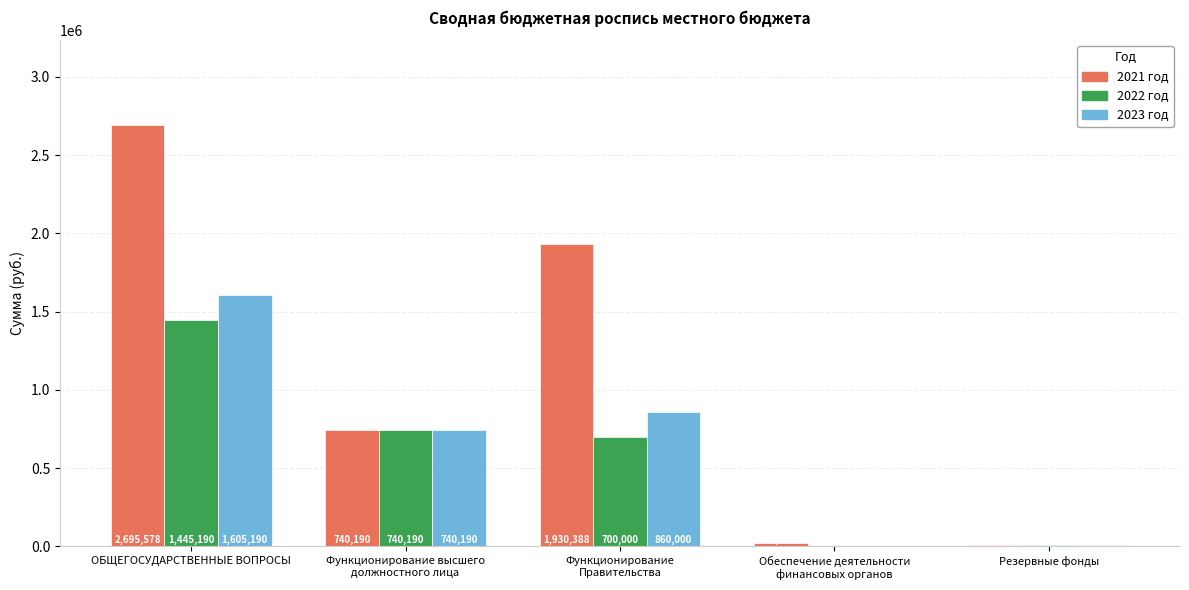

The value of 2021 год at ОБЩЕГОСУДАРСТВЕННЫЕ ВОПРОСЫ is 2695578.7. True or false?

True